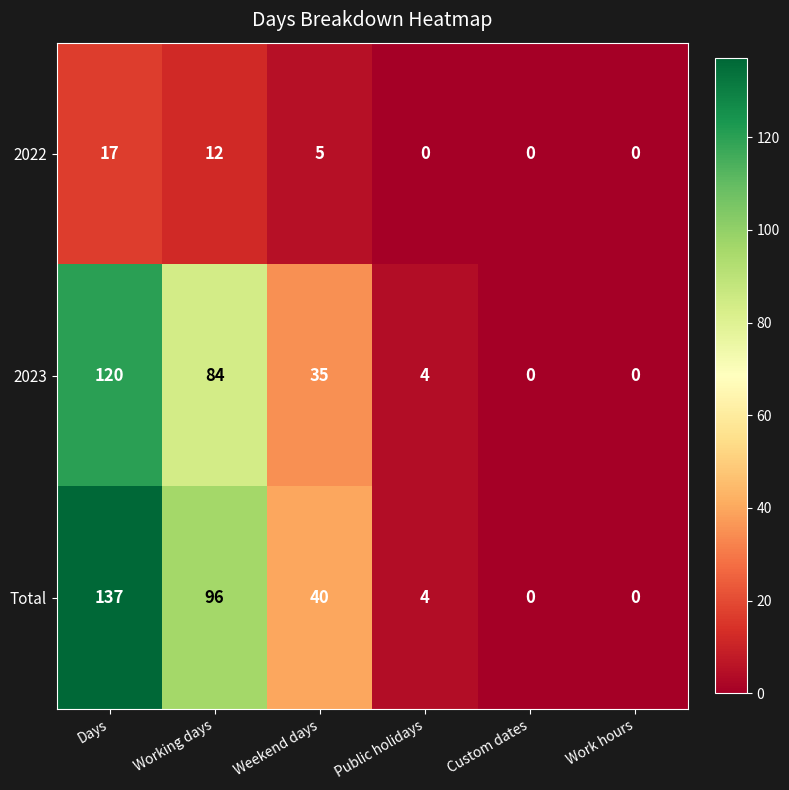

Count the number of categories in the chart.

6